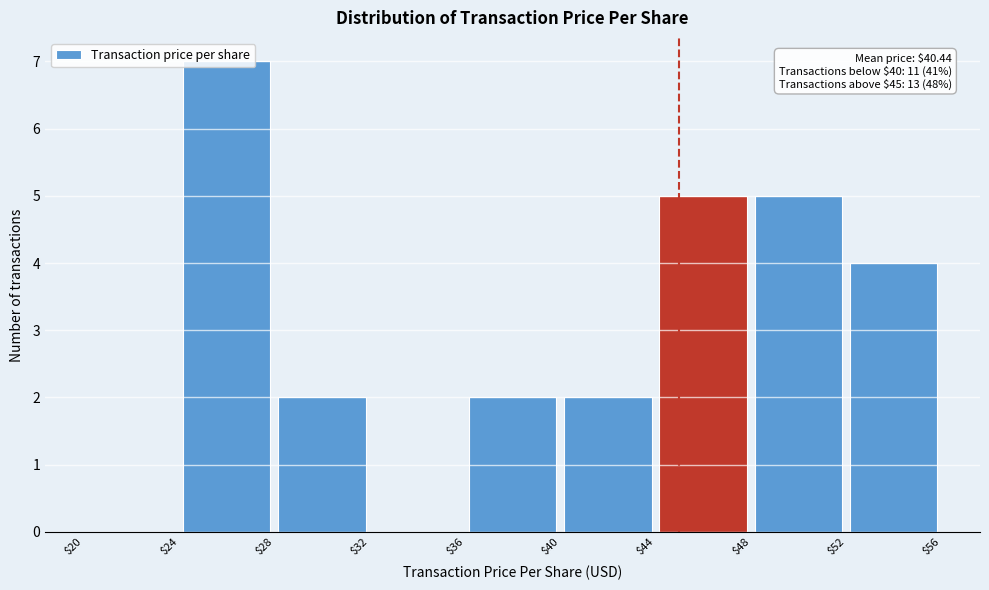

Which range on the x-axis has the tallest bar?

$24 to $28